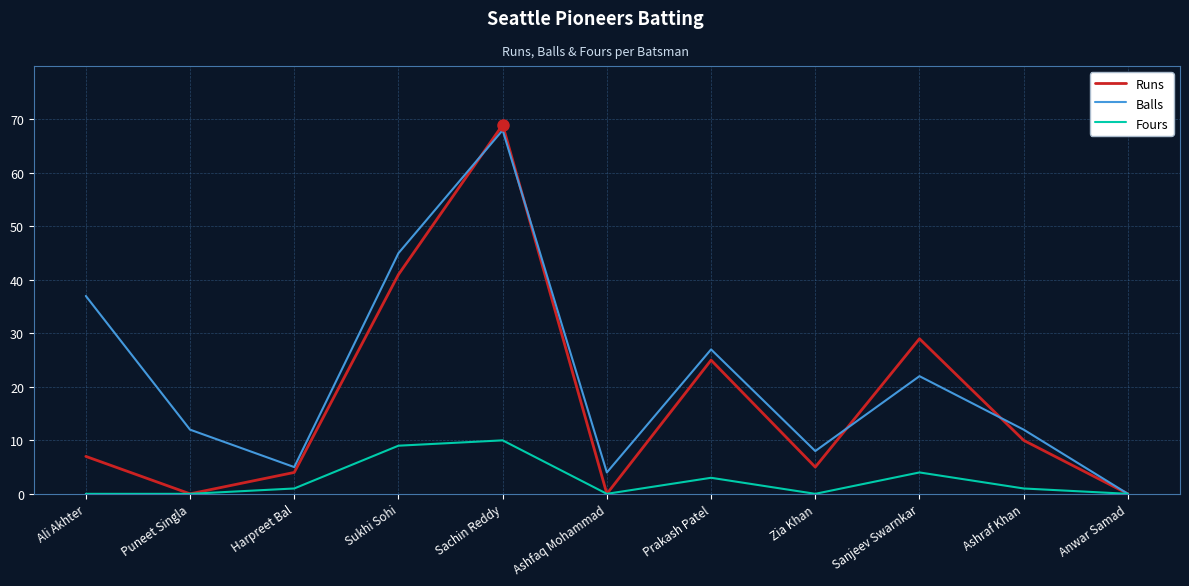

Does the chart have visible grid lines?

Yes